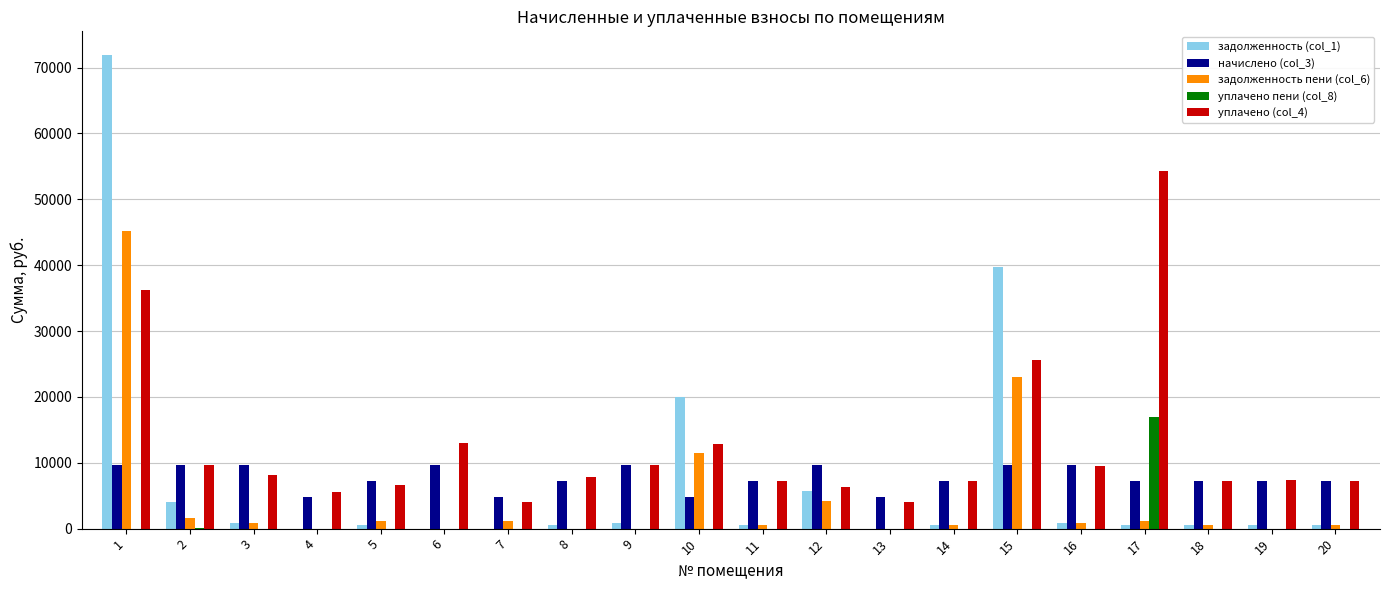

Which series has the largest total across all categories?

уплачено (col_4)